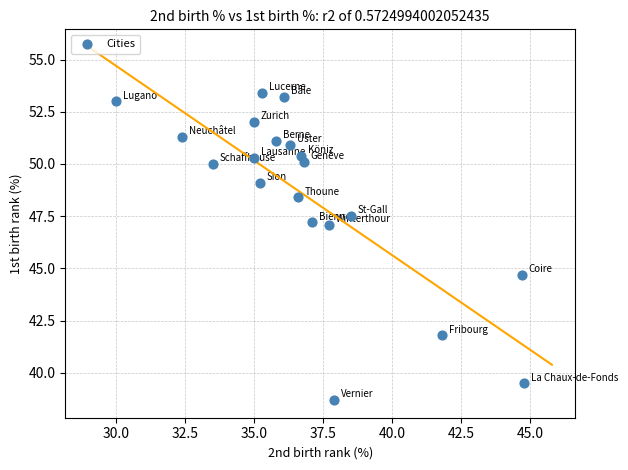

What is the range of X values (max minus min)?

14.8